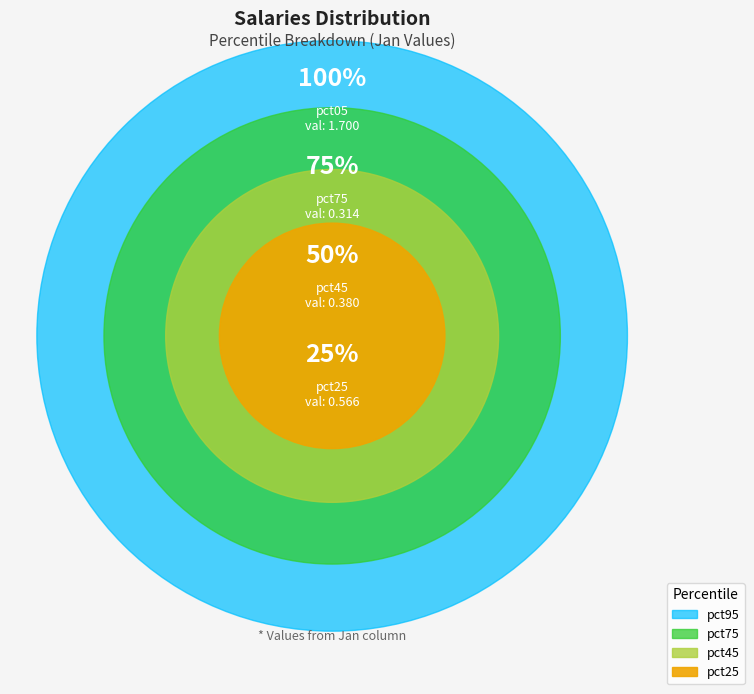

What is the smallest slice in the pie chart?

pct75